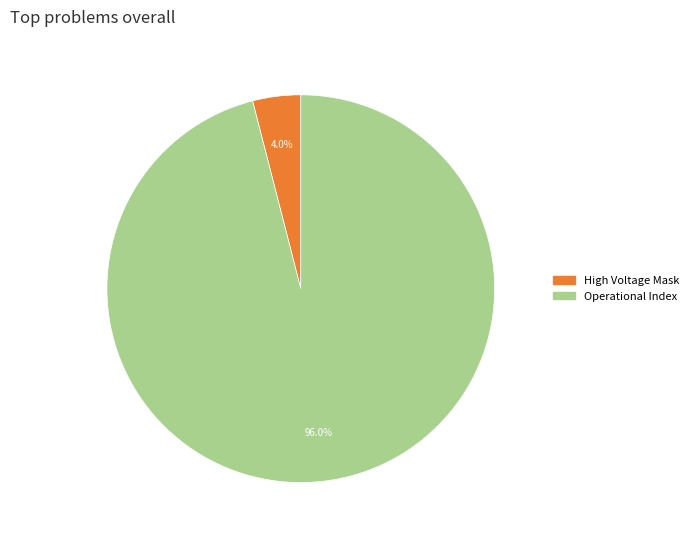

Does any single category account for the majority?

Yes